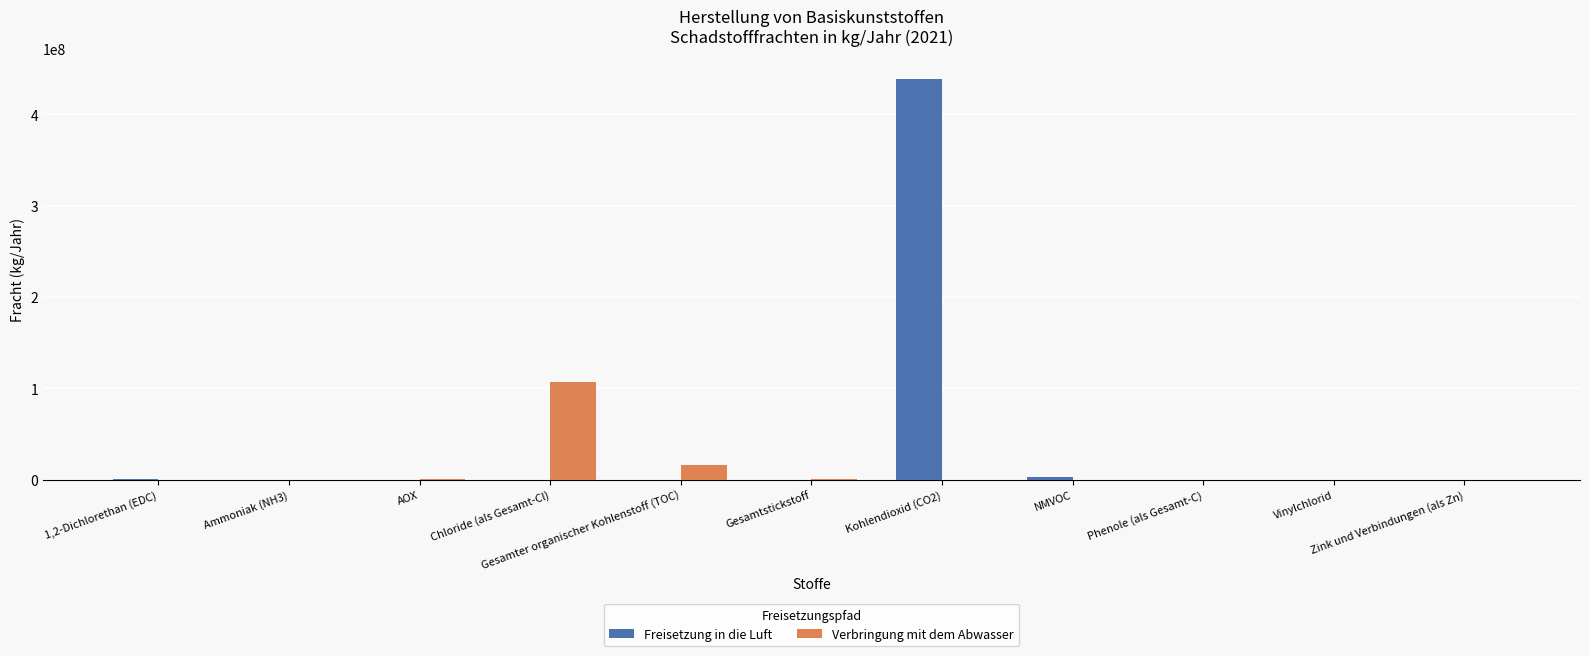

The value of Freisetzung in die Luft at Kohlendioxid (CO2) is 205795588. True or false?

False